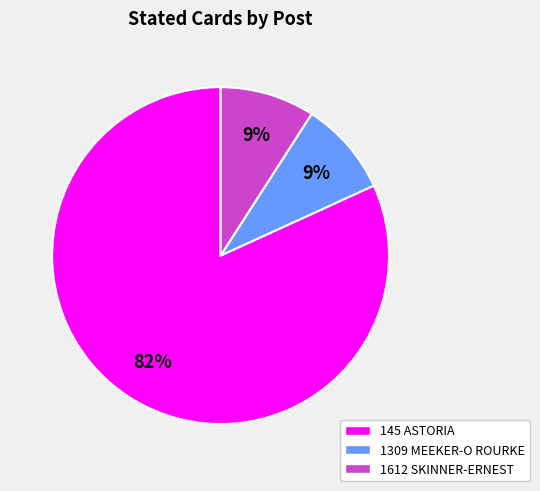

Do 145 ASTORIA and 1612 SKINNER-ERNEST together represent more than half of the pie?

Yes